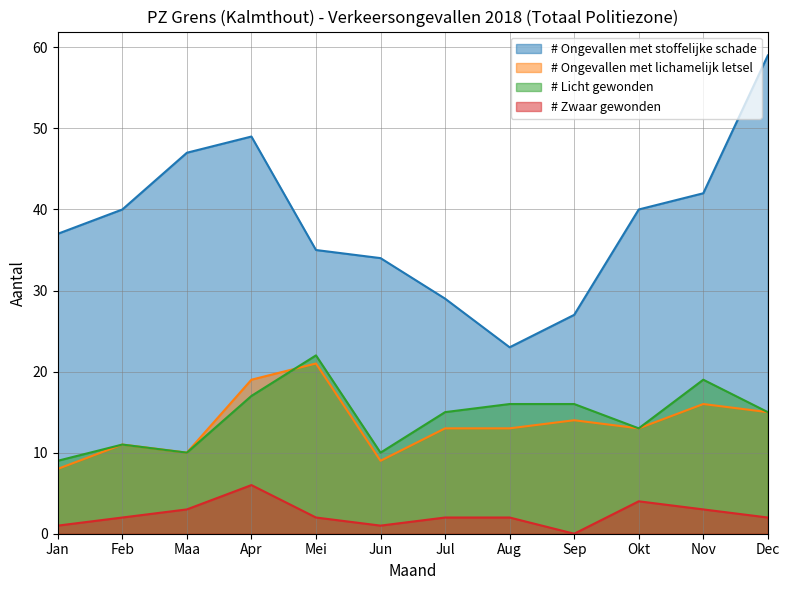

At which category is the sum across all series the highest?

Apr